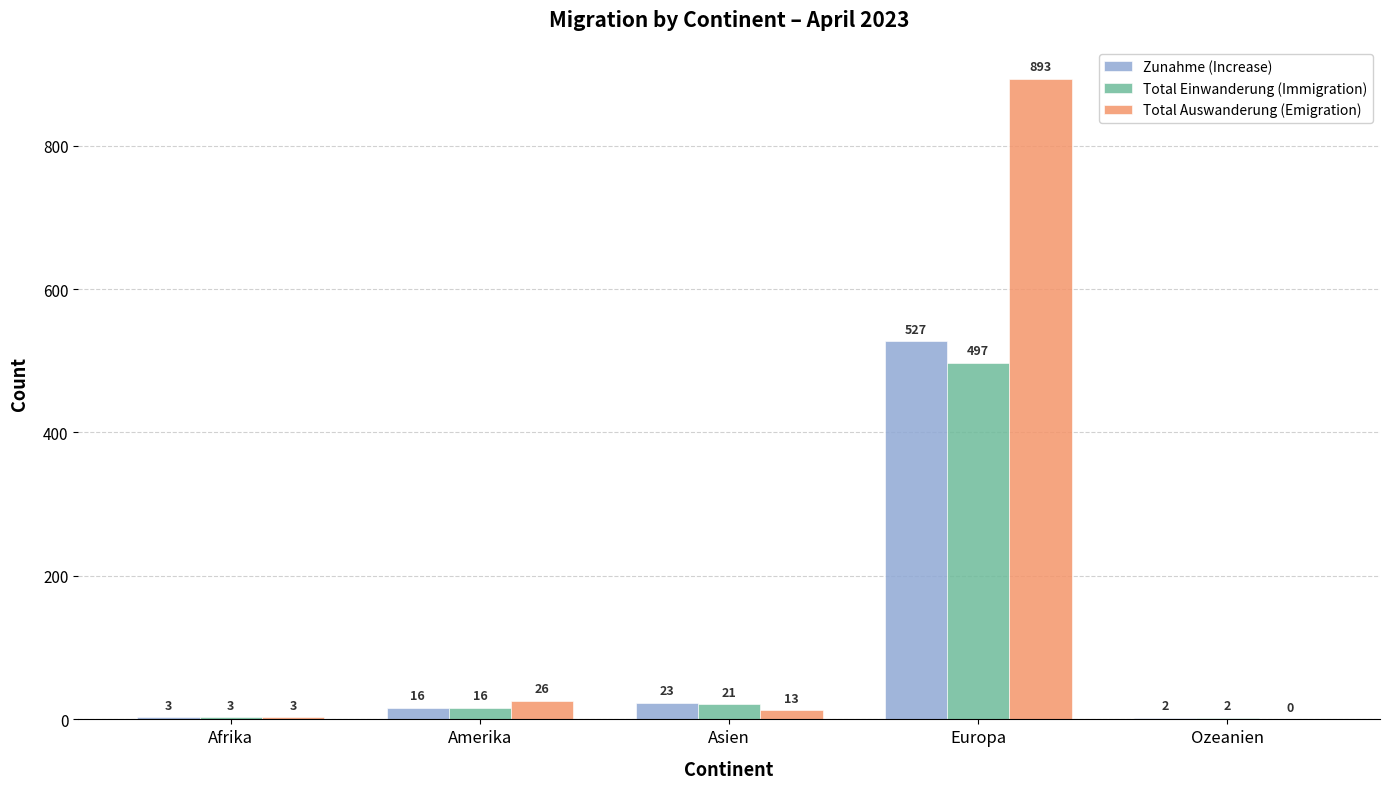

At which label is Total Einwanderung (Immigration) closest to 249?

Asien